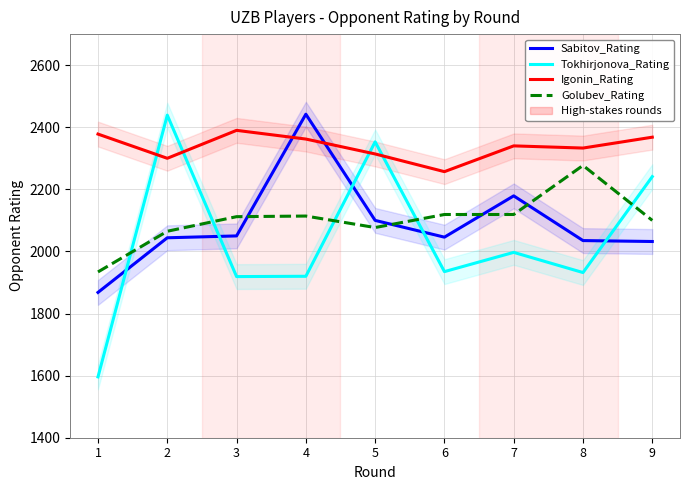

What is the value of the Igonin_Rating point at the 3rd from the left?

2390